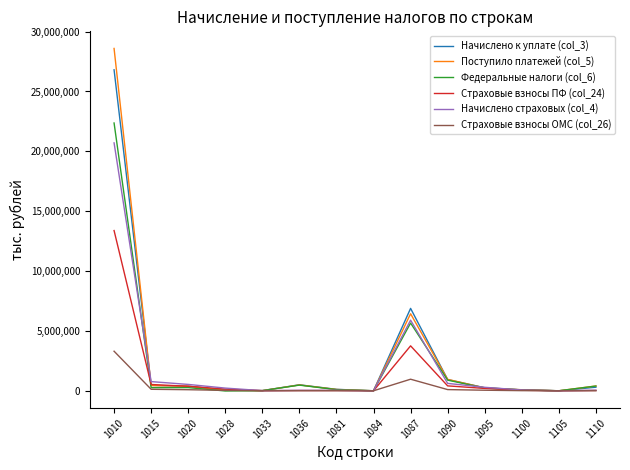

How many distinct data groups are displayed?

6